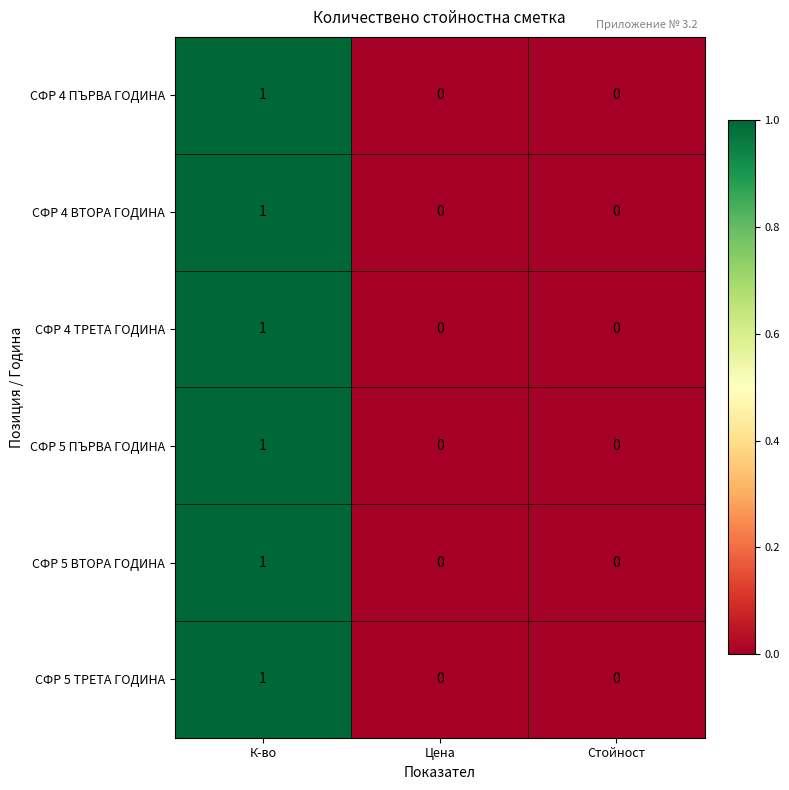

How many СФР 4 ВТОРА ГОДИНА values are between 0 and 1?

3